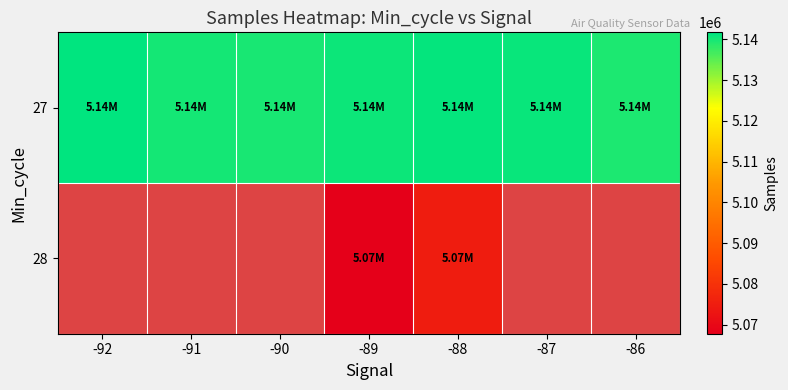

What is the minimum value shown in the chart?

5067772.0